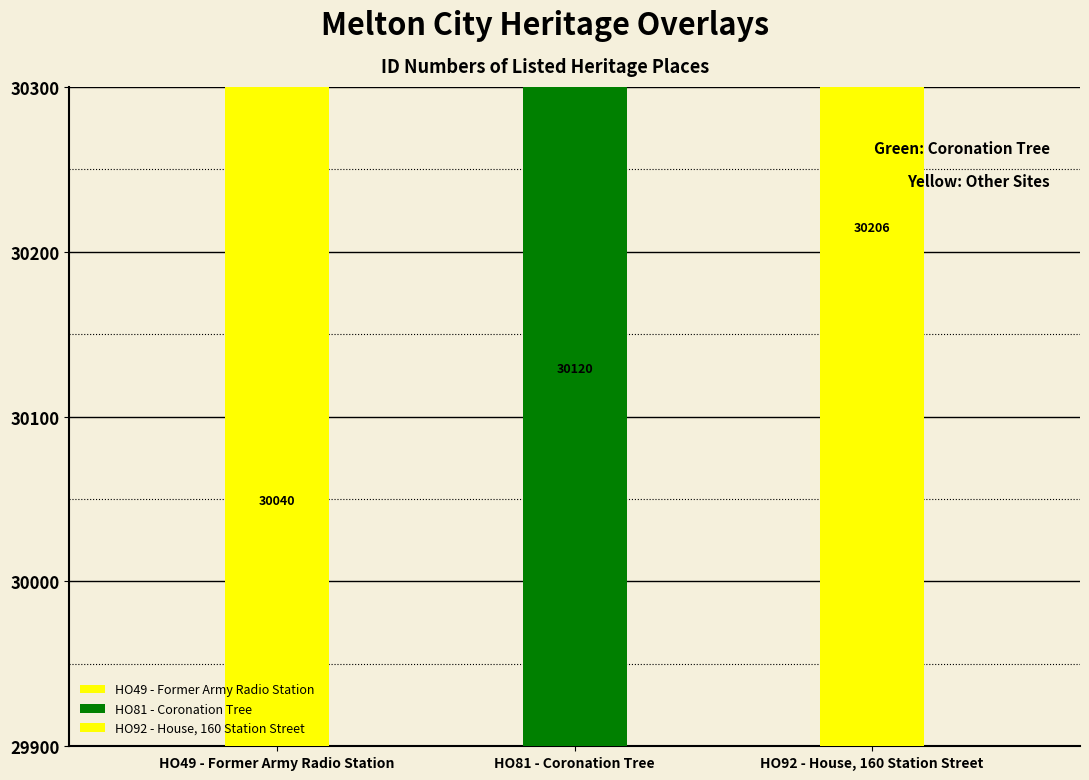

The value at HO92 - House, 160 Station Street is 30206. True or false?

True